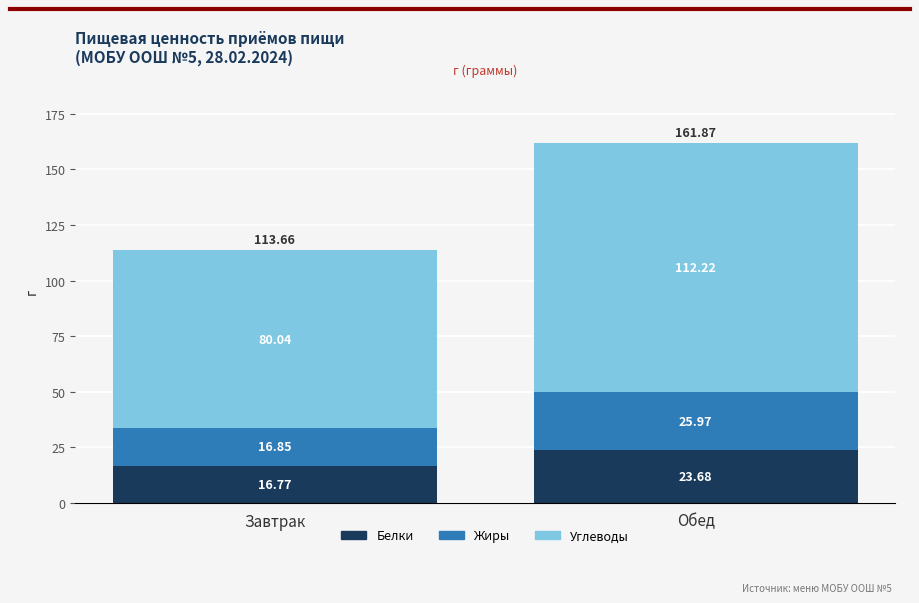

What is the lowest value of the Белки series?

16.8